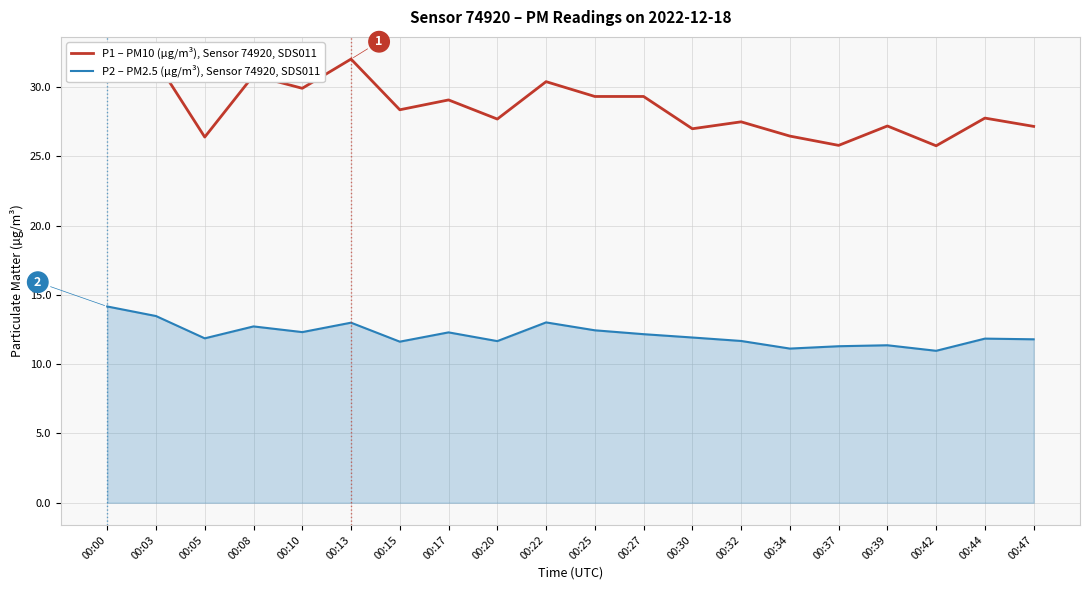

Is the value of P2 – PM2.5 (µg/m³), Sensor 74920, SDS011 at 00:34 greater than the value of P1 – PM10 (µg/m³), Sensor 74920, SDS011 at 00:15?

No